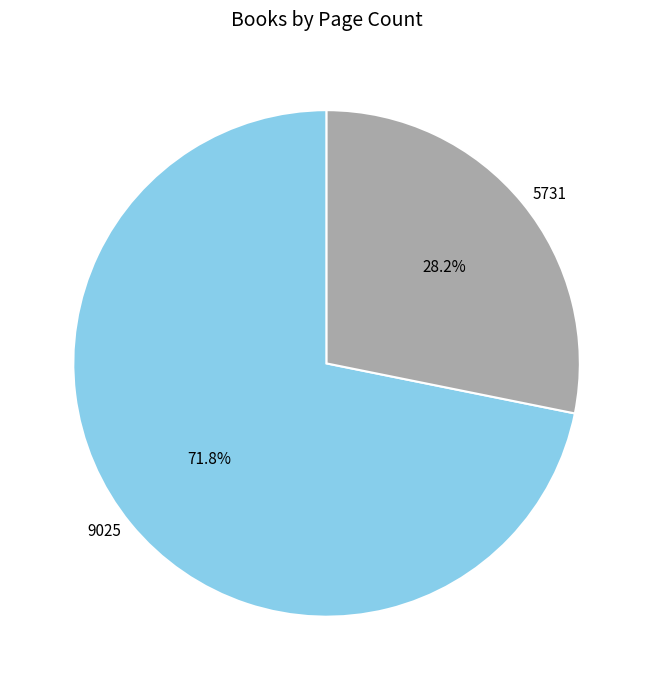

Is 5731 the majority of the pie?

No